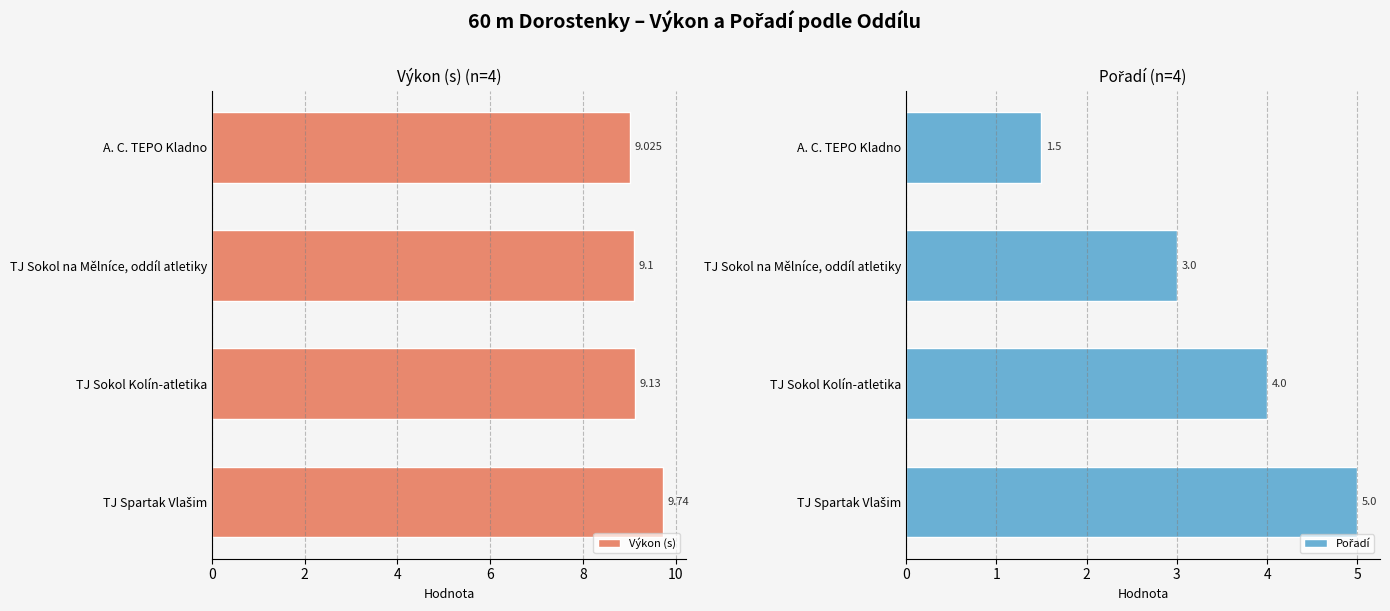

What is the value of the Výkon (s) bar at the 2nd from the left?

9.1